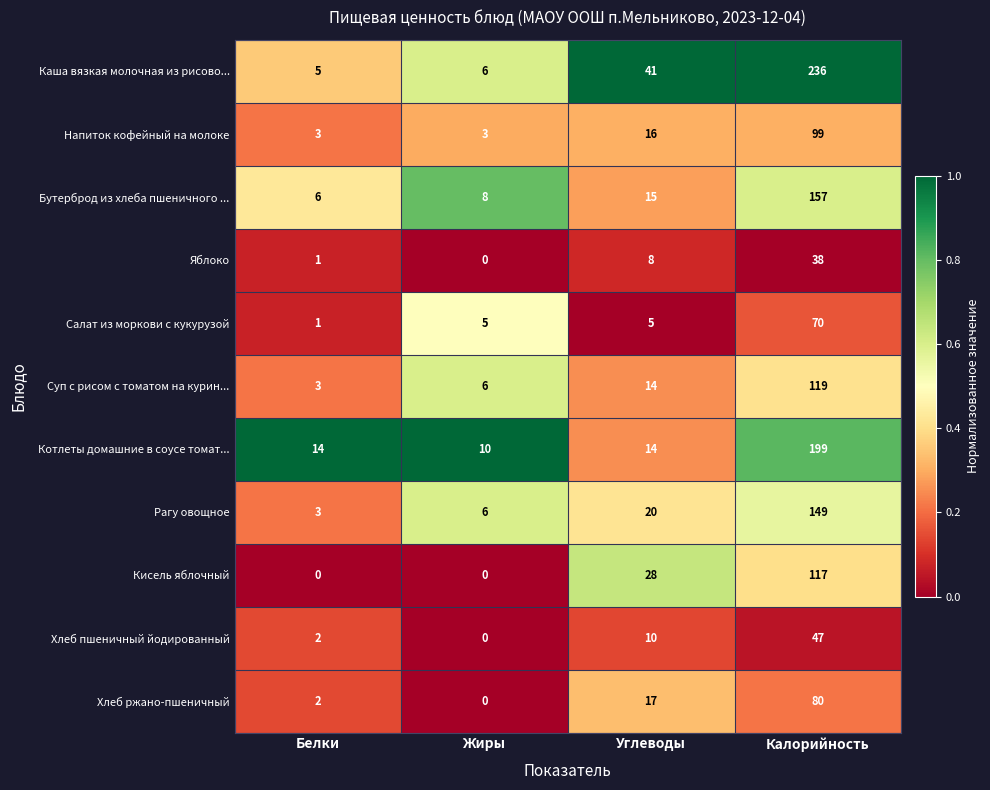

Is it true that Яблоко equals 0 at Жиры?

True